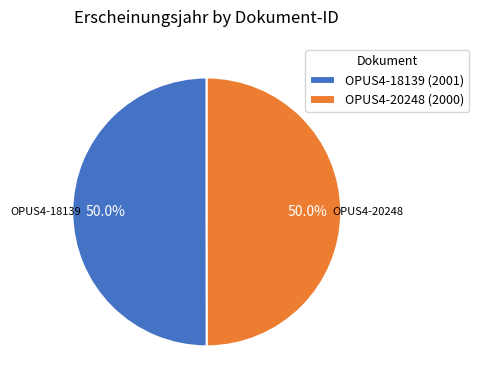

How much of the chart is everything except OPUS4-18139 (2001)?

50.0%